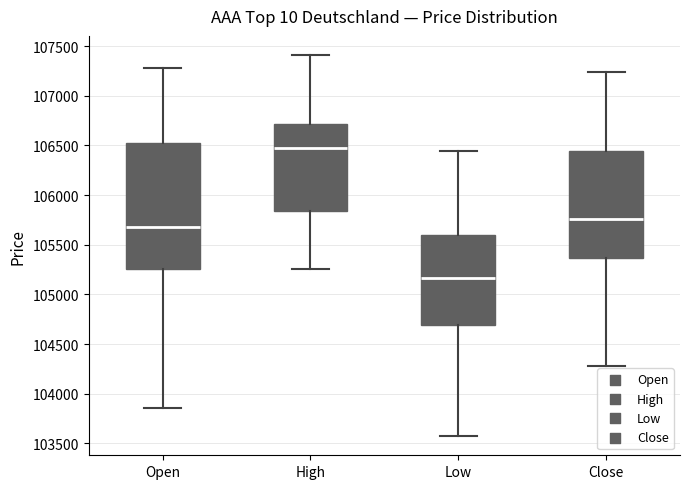

Where does the median line of the box for Low sit on the y-axis? The values are not printed on the chart, so give them approximately, as read against the axis.

105150